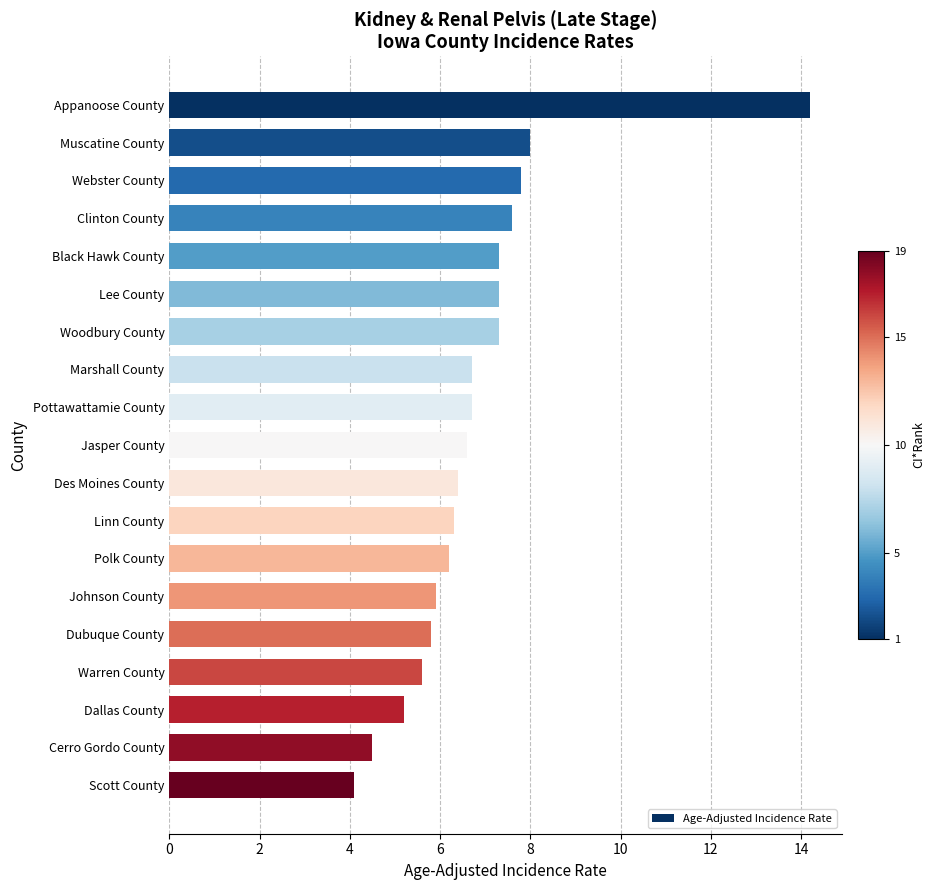

What is the label of the 5th bar from the top?

Black Hawk County